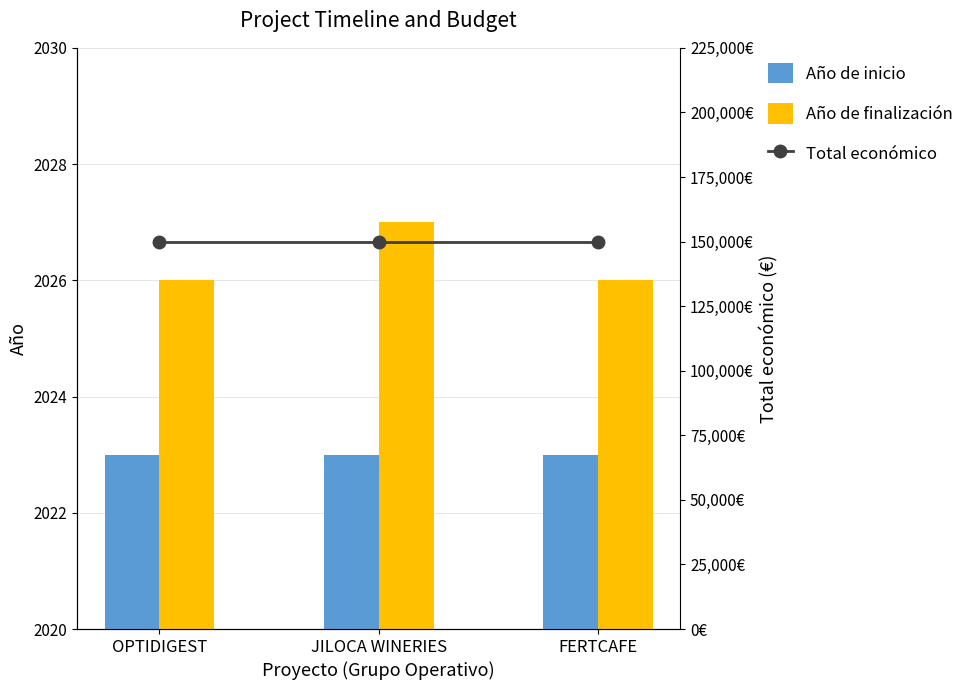

What is the lowest value of the Total económico series?

150000